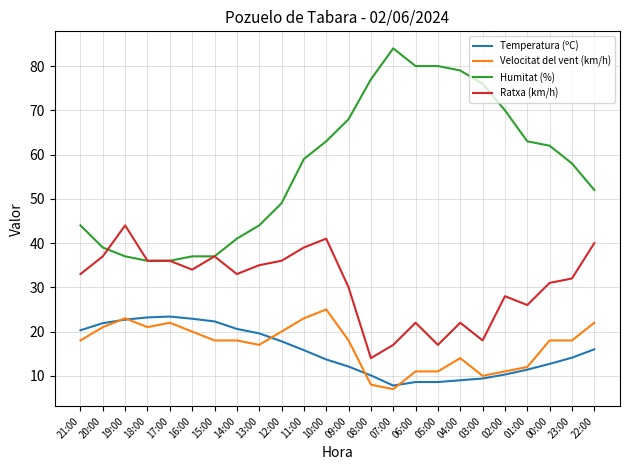

What is the difference between the Temperatura (ºC) values at 19:00 and 20:00?

0.8